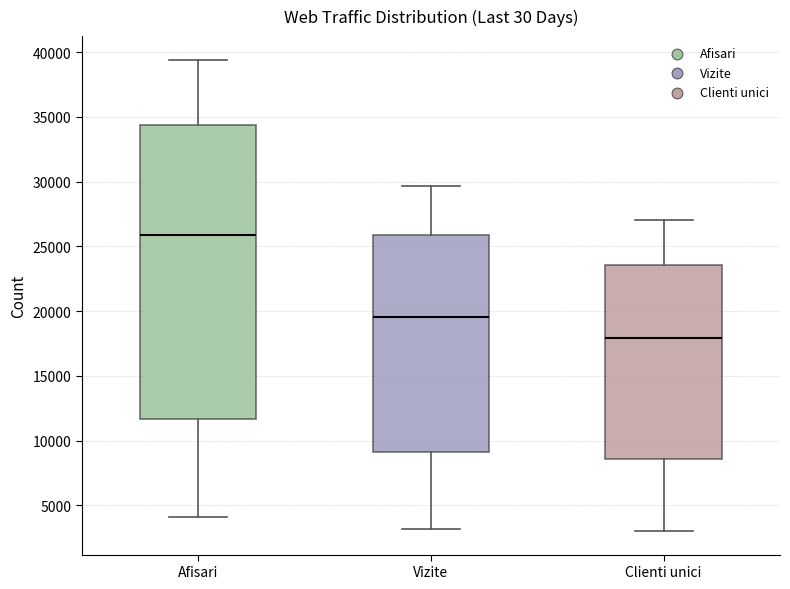

Which box has the lowest median line?

Clienti unici